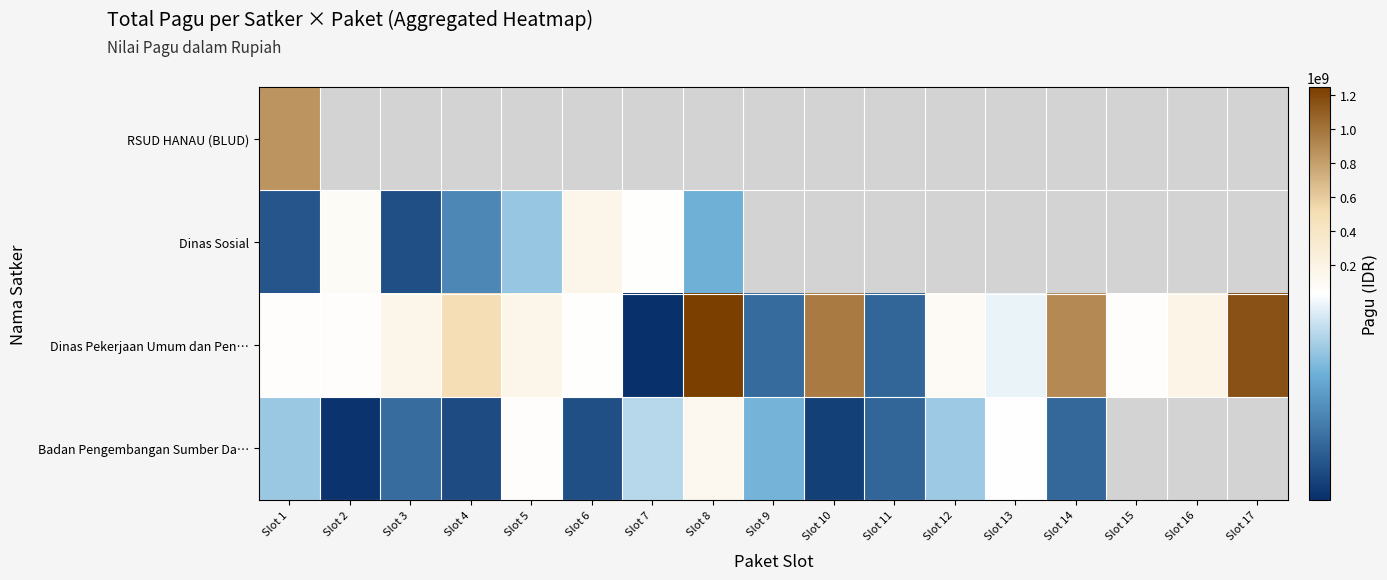

Which has a higher value, Slot 3 or Slot 14?

Slot 14